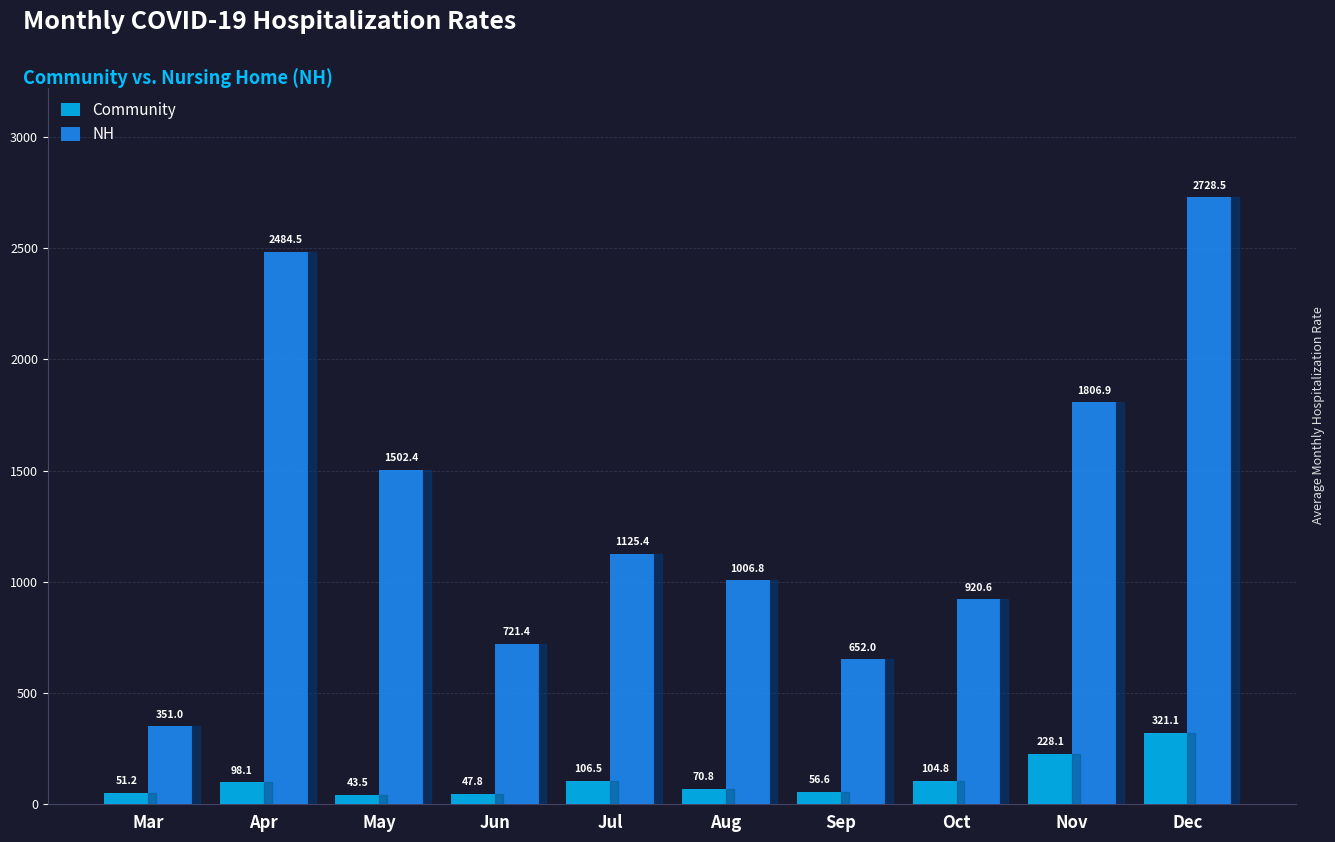

At which category is the sum across all series the highest?

Dec